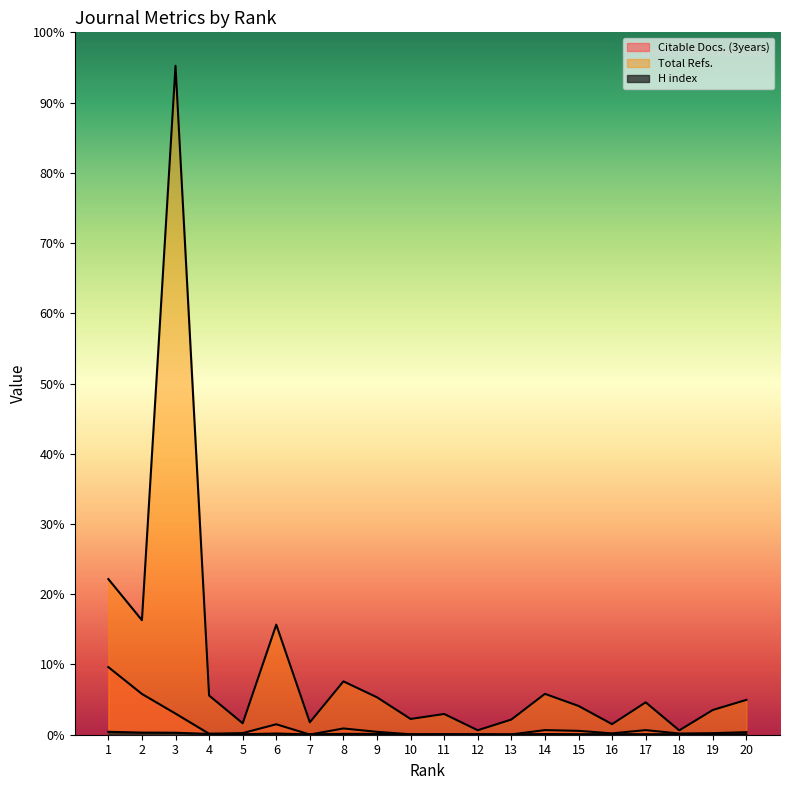

Is the value of Total Refs. at 19 greater than the value of H index at 5?

Yes